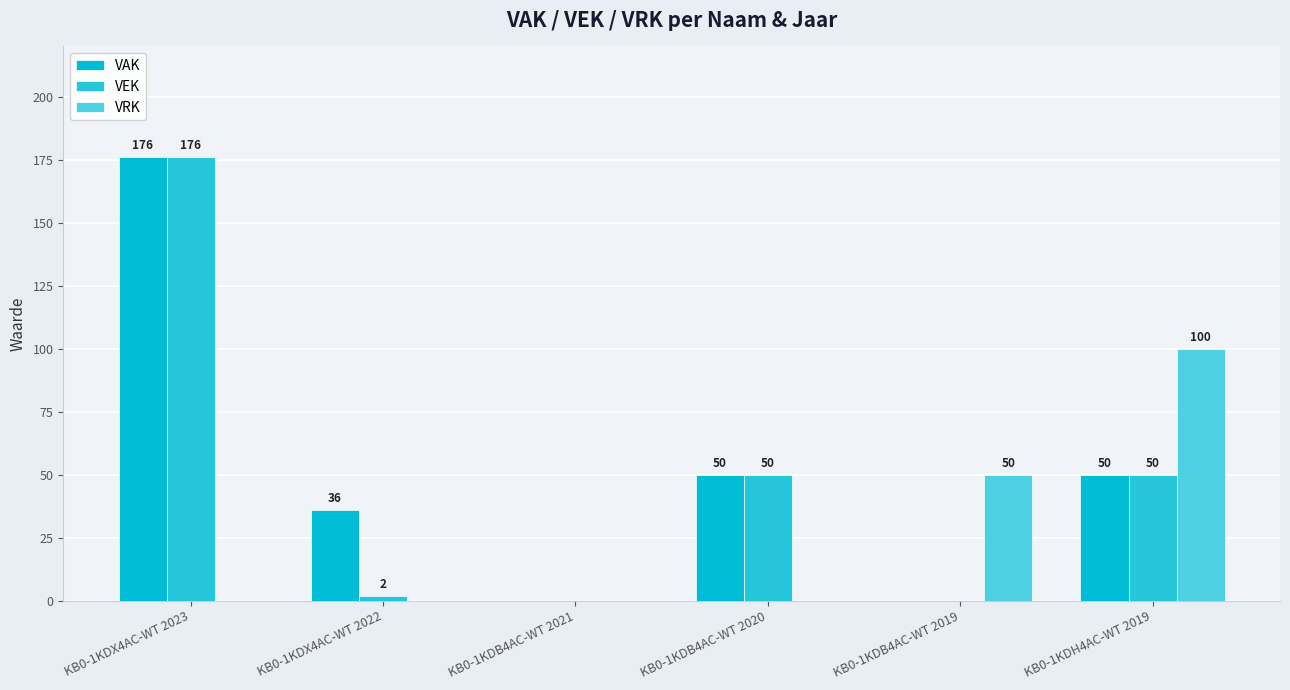

What is the label of the 3rd bar from the left?

KB0-1KDB4AC-WT 2021